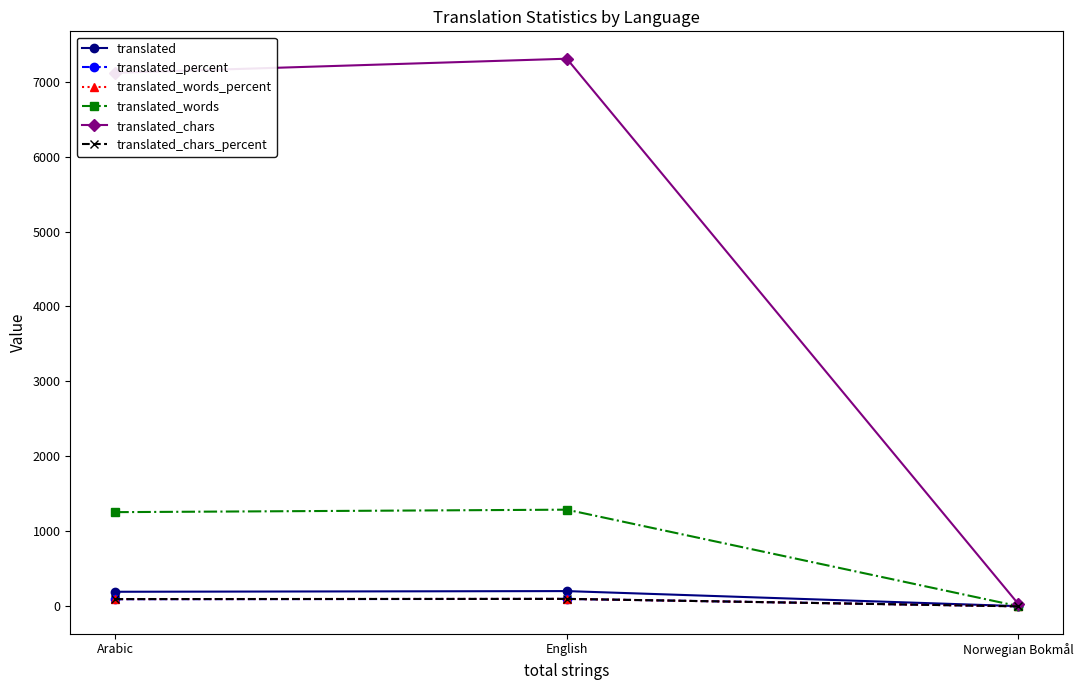

Is it true that translated_chars equals 10666.1 at Arabic?

False